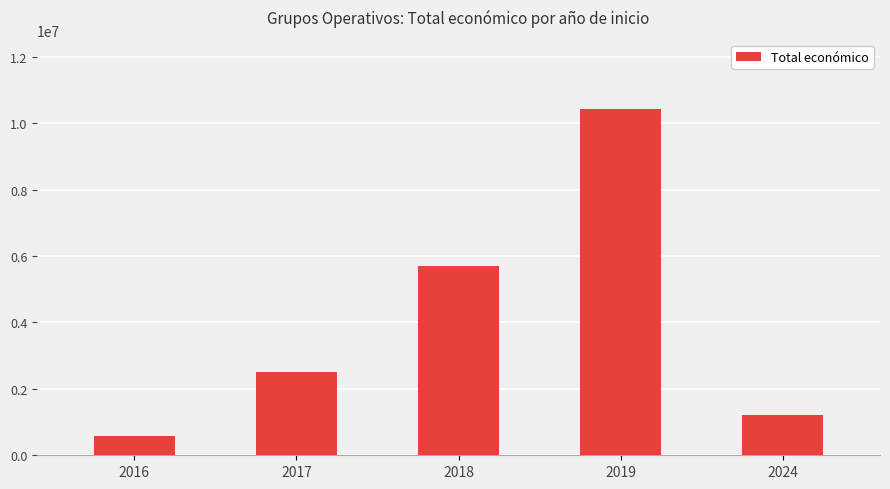

Reading left to right, what are all the values shown in this chart?

2016=589119	2017=2519067	2018=5685677	2019=10425508	2024=1215335